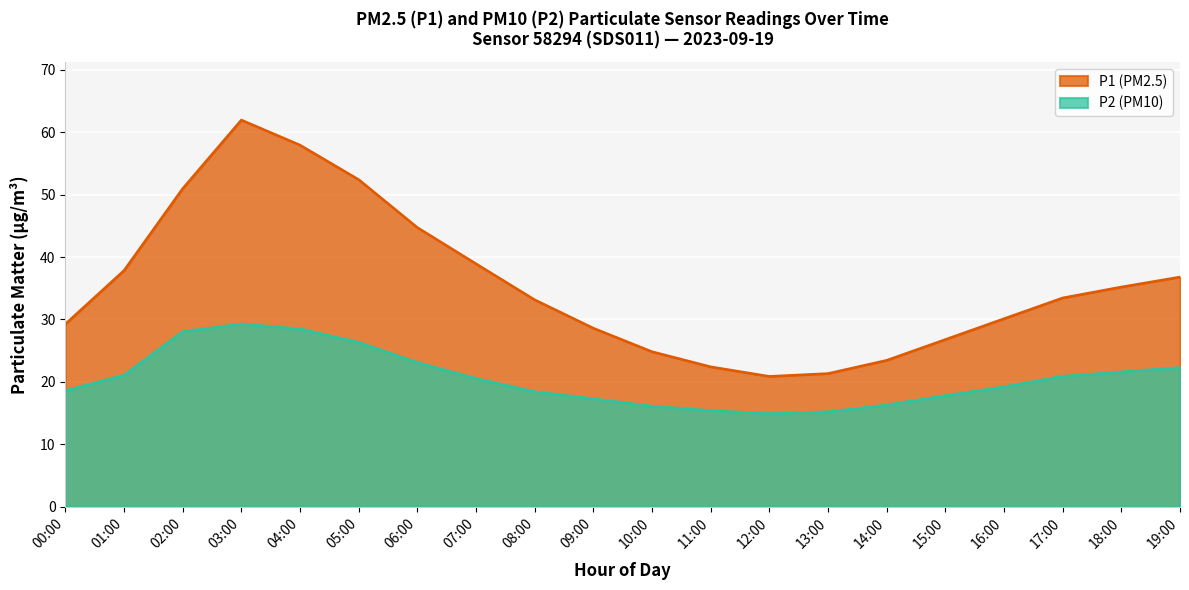

True or false: P1 and P2 intersect in this chart.

False